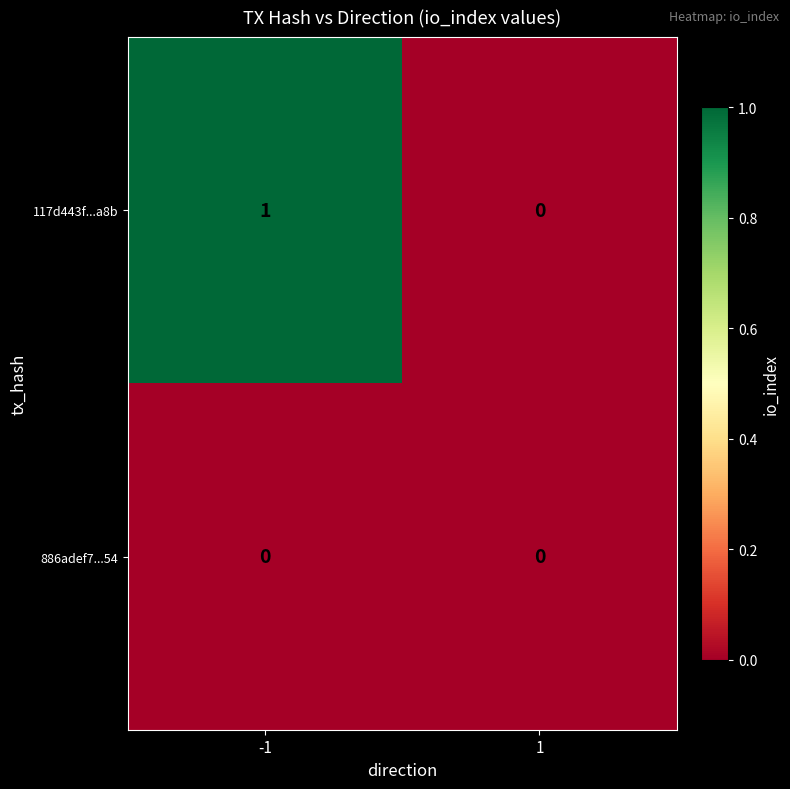

Which series changed the most between -1 and 1?

117d443f...a8b